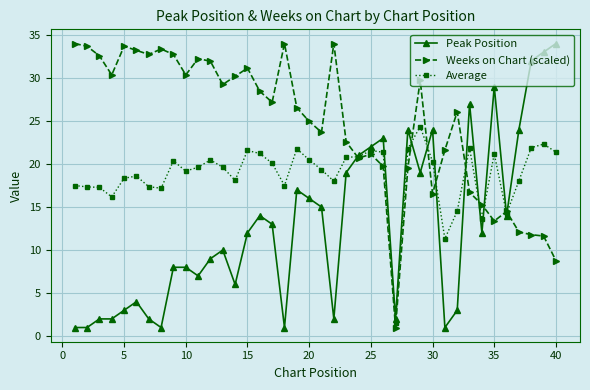

What is the greatest value displayed?

34.0